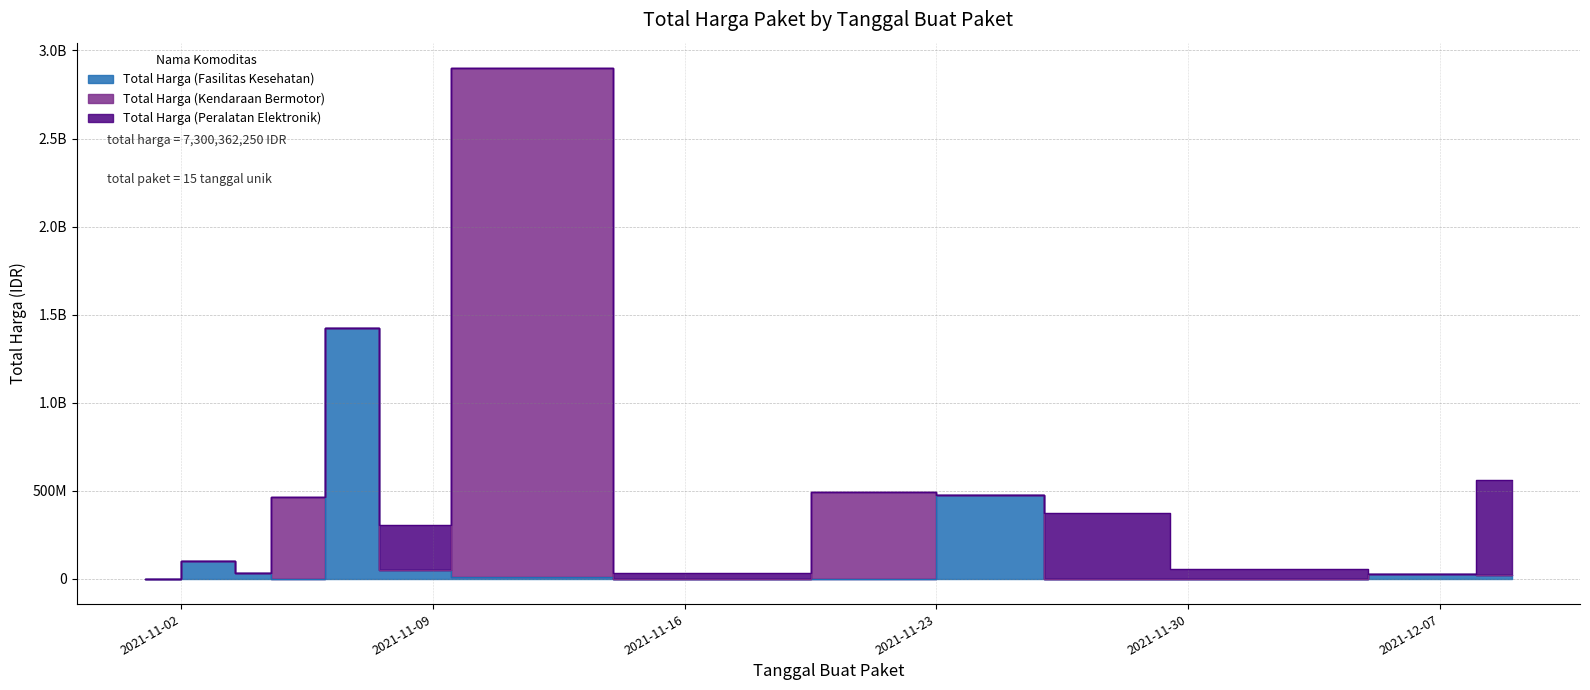

What is the difference between the highest and lowest values at 2021-11-22?

493000000